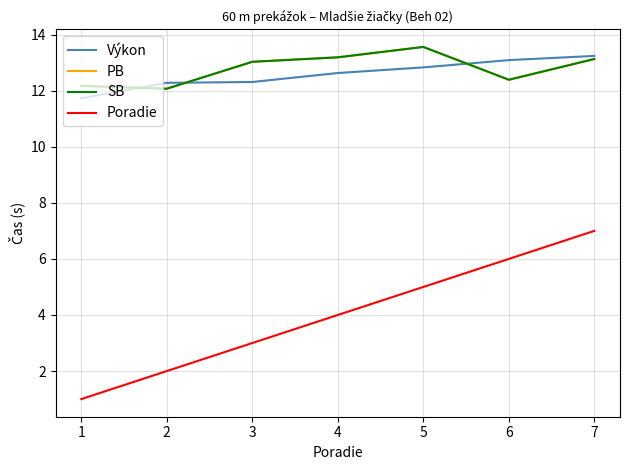

Read the Výkon value at 6.

13.1